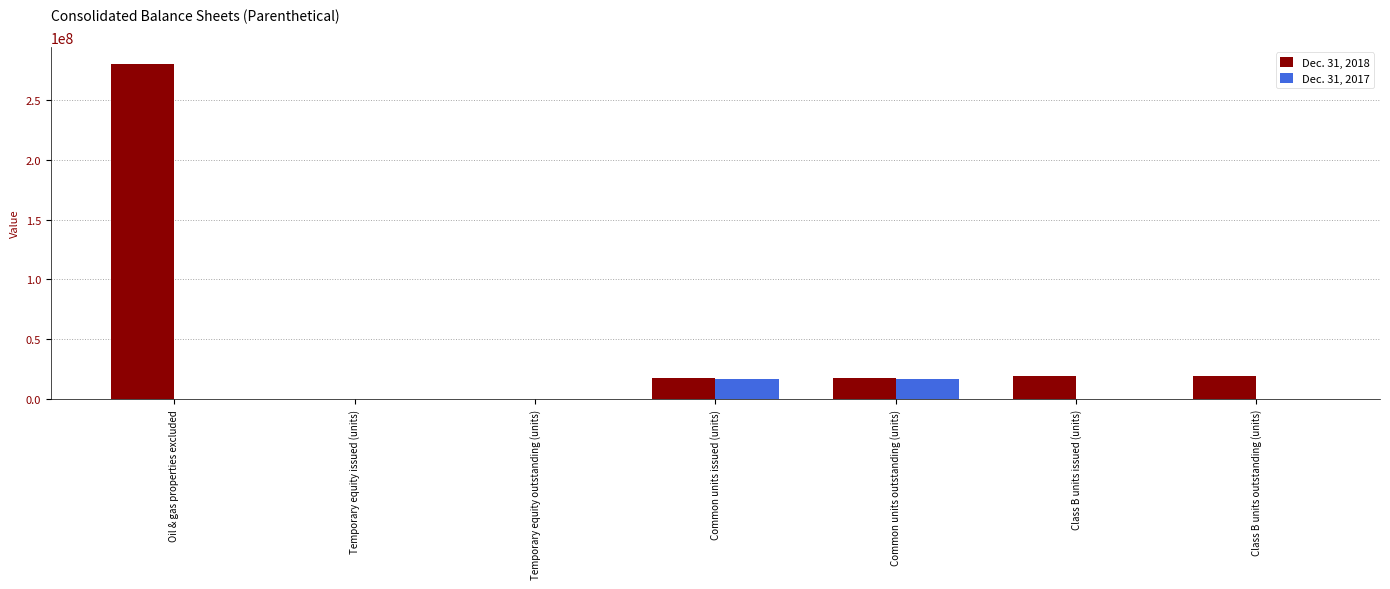

Is it true that Dec. 31, 2018 equals 19453258 at Class B units outstanding (units)?

True